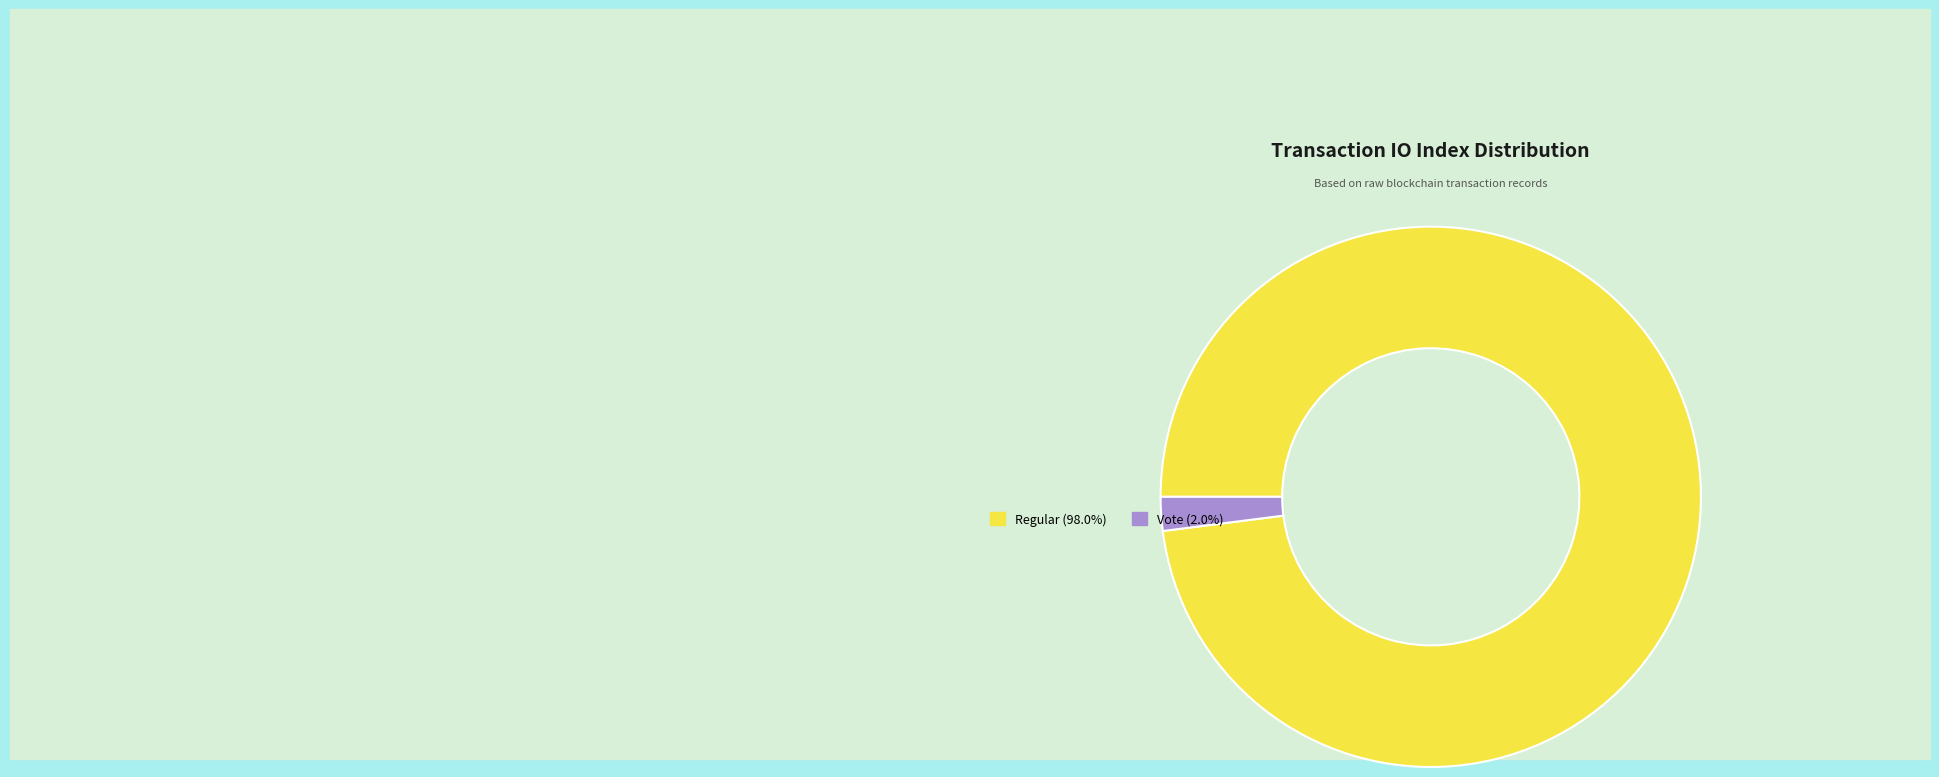

Is there a majority slice in this chart?

Yes